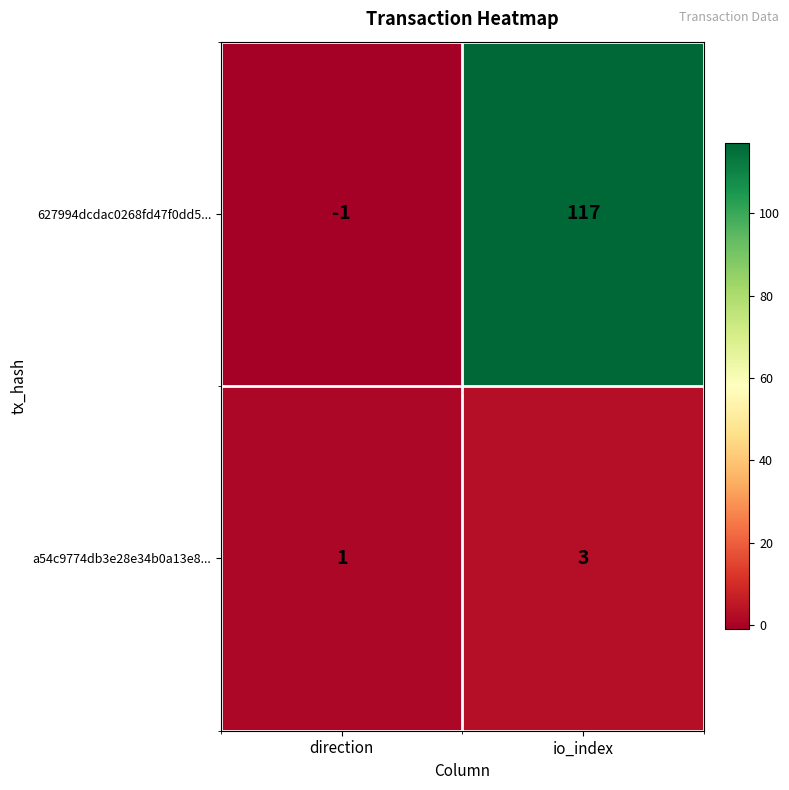

List the series in order of their peak value, highest first.

627994dcdac0268fd47f0dd5..., a54c9774db3e28e34b0a13e8...